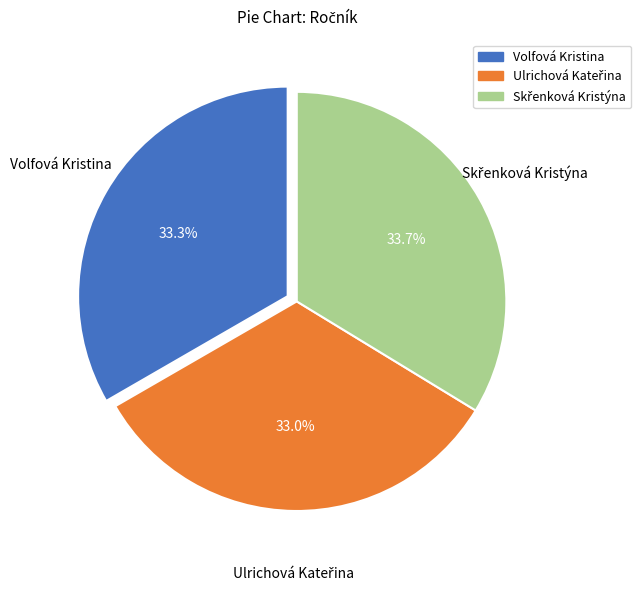

How much of the chart is everything except Volfová Kristina?

66.7%